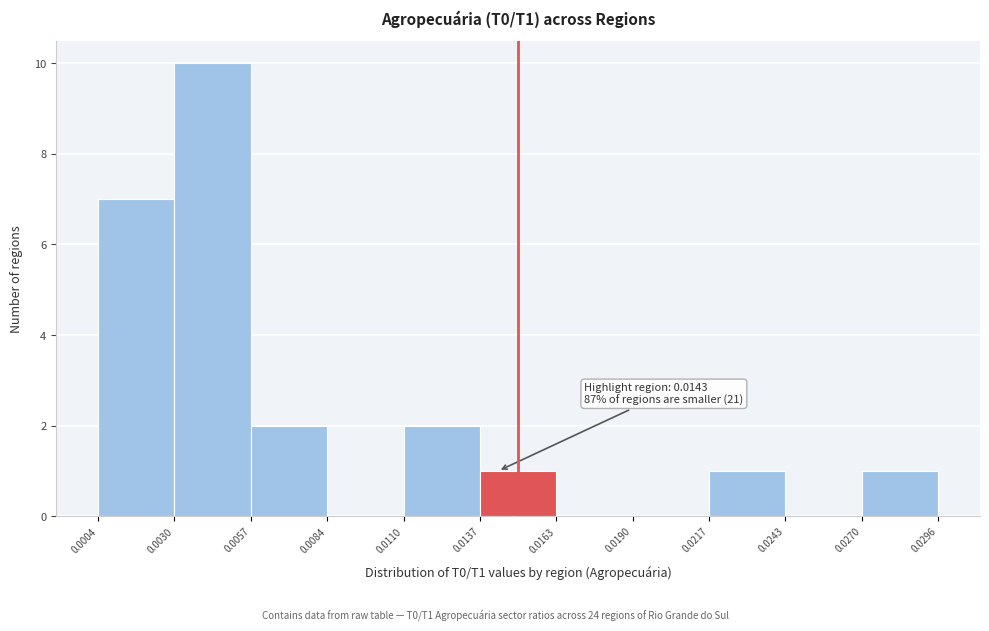

Which range on the x-axis has the tallest bar?

0.0030 to 0.0057